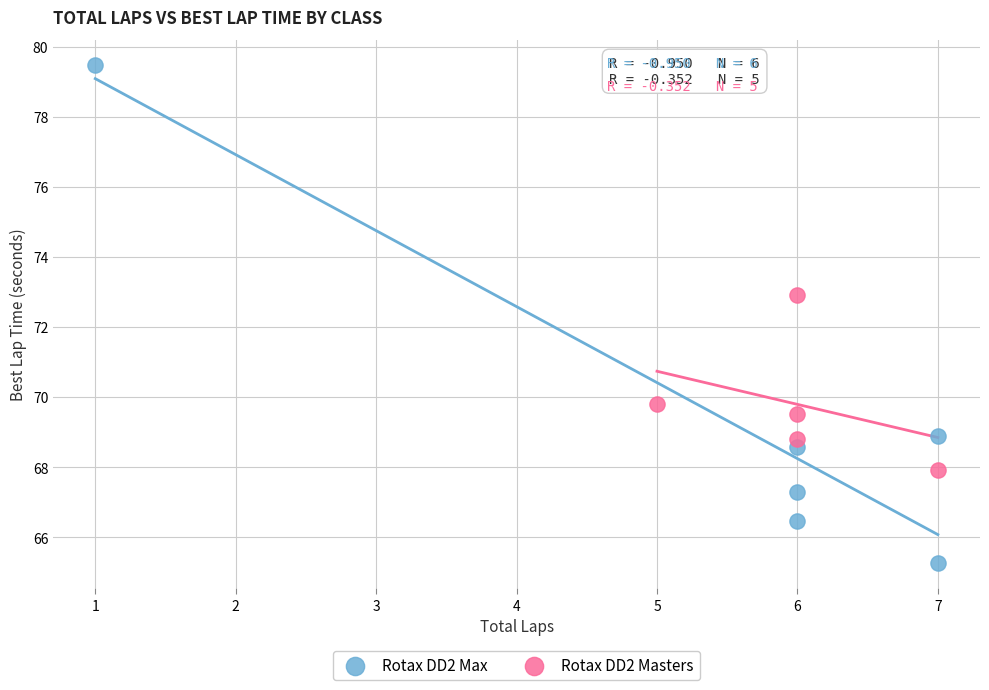

Which series reaches the maximum Y coordinate?

Rotax DD2 Max